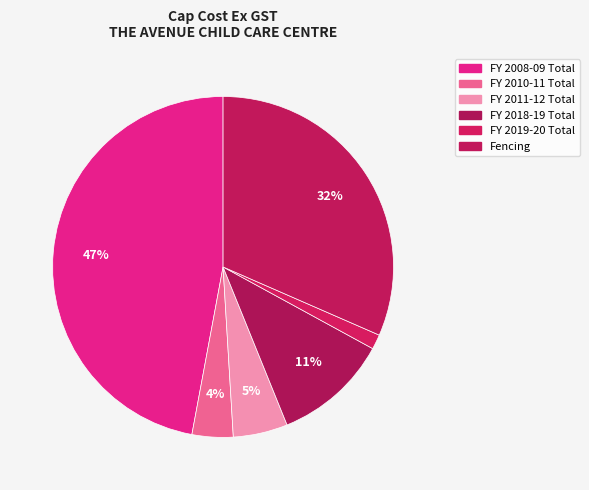

How many slices are in this pie chart?

6